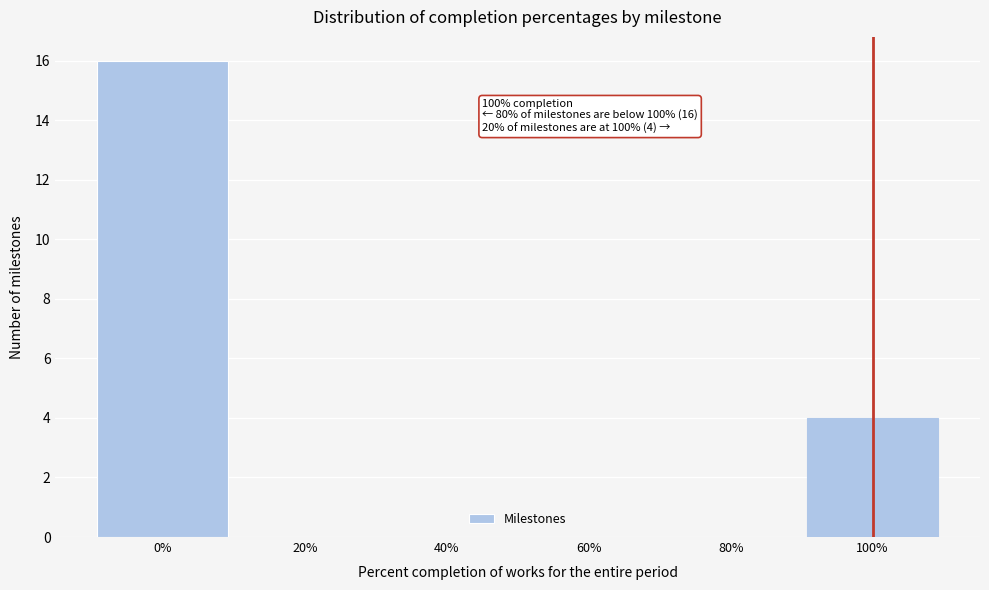

Which range on the x-axis has the tallest bar?

-10 to 10